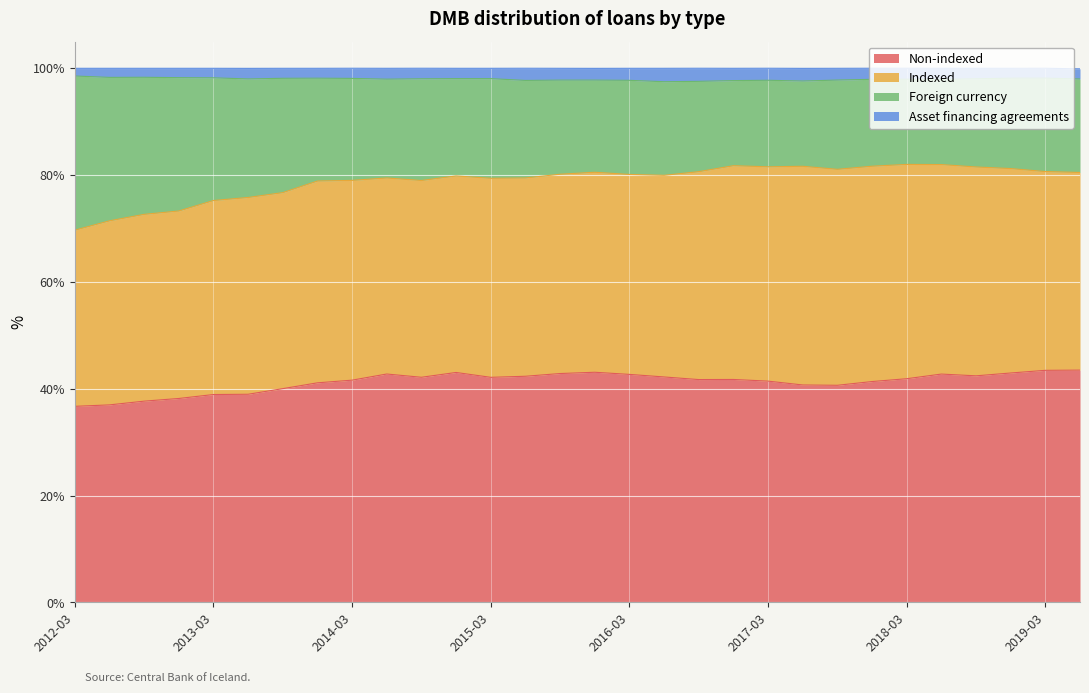

True or false: Non-indexed and Foreign currency cross at least once.

False